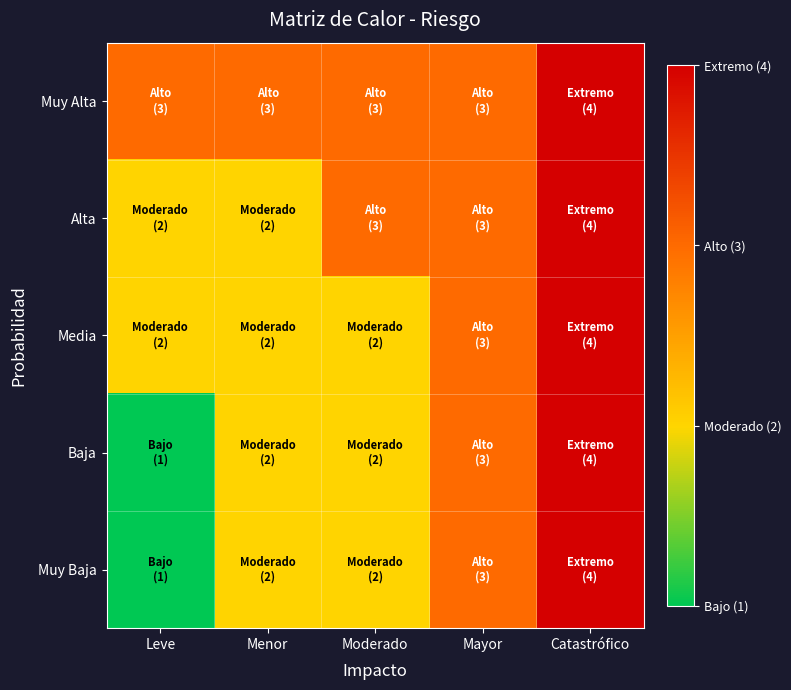

What is the greatest value displayed?

4